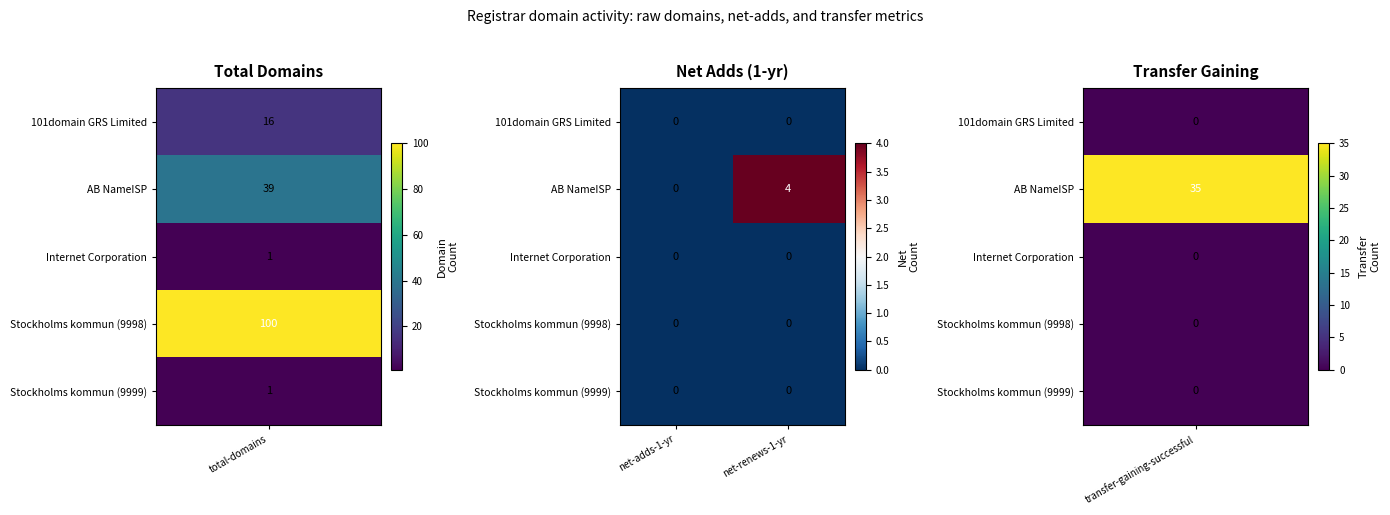

Which series has the widest spread of values?

AB NameISP